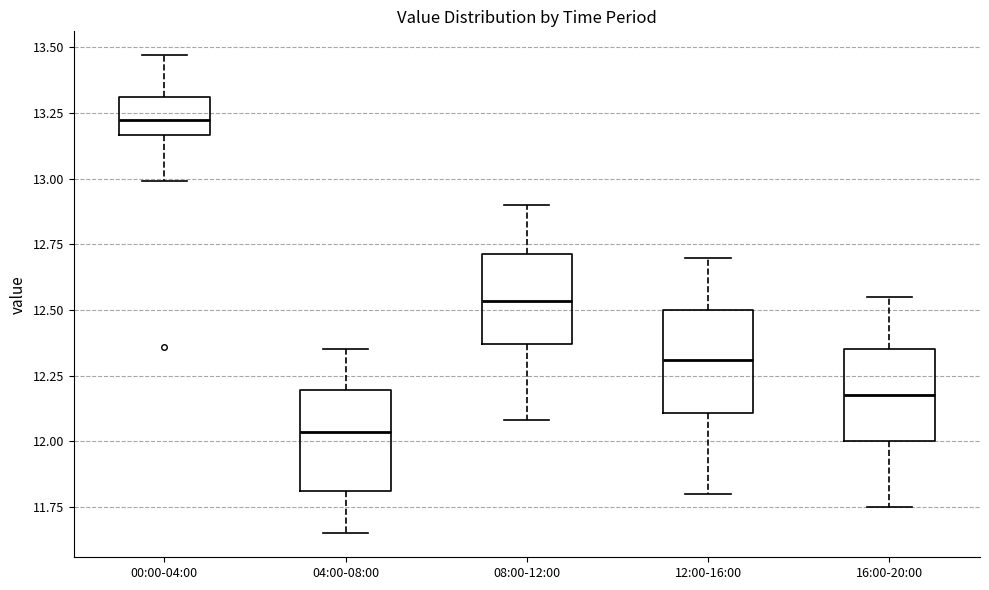

Where does the median line of the box for 08:00-12:00 sit on the y-axis? The values are not printed on the chart, so give them approximately, as read against the axis.

12.55